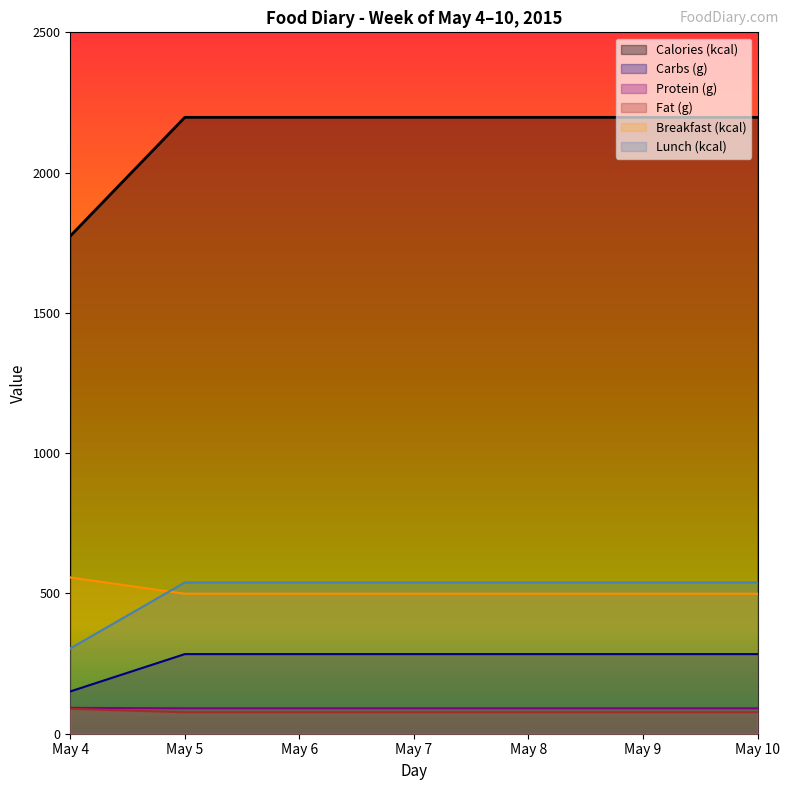

At which category does the chart reach its peak across all series?

May 5